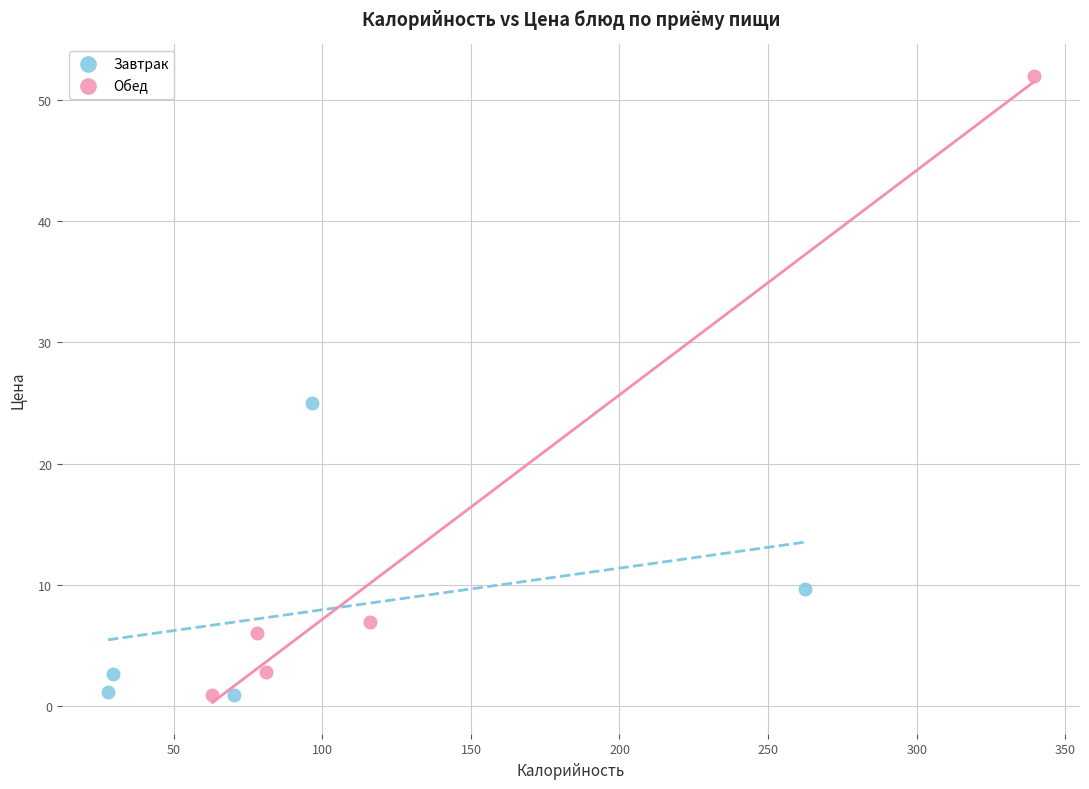

Which series reaches the maximum Y coordinate?

Обед